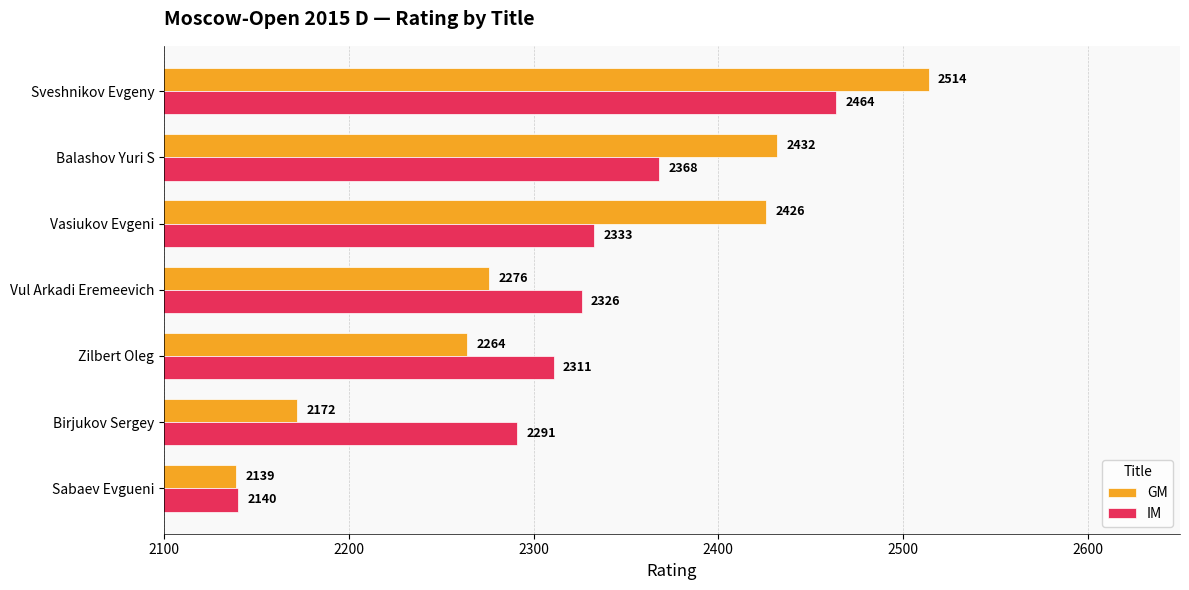

What is the difference between the maximum and minimum values in the IM series?

324